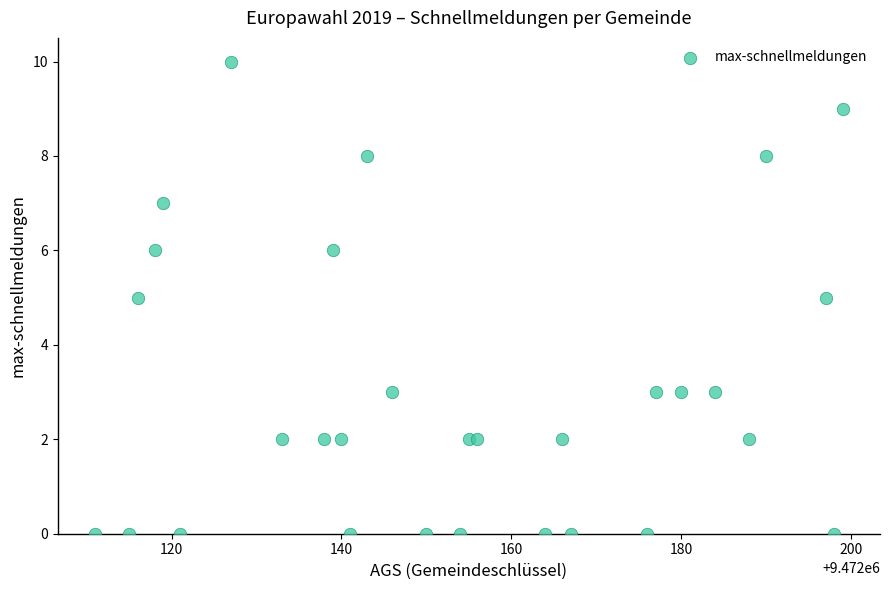

What is the range of Y values (max minus min)?

10